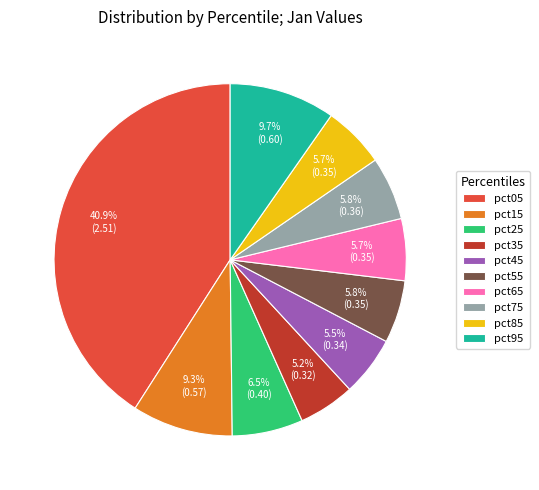

Which category has the biggest portion of the pie?

pct05